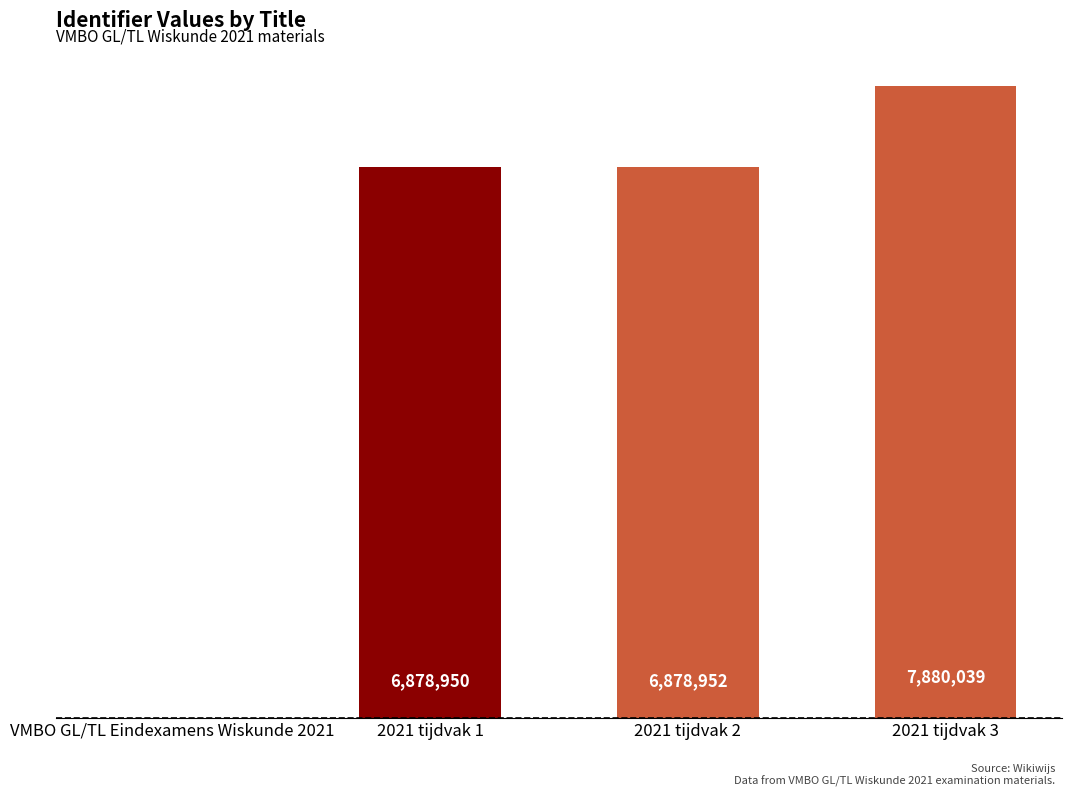

Reading left to right, extract all data points from this chart.

0	6878950	6878952	7880039